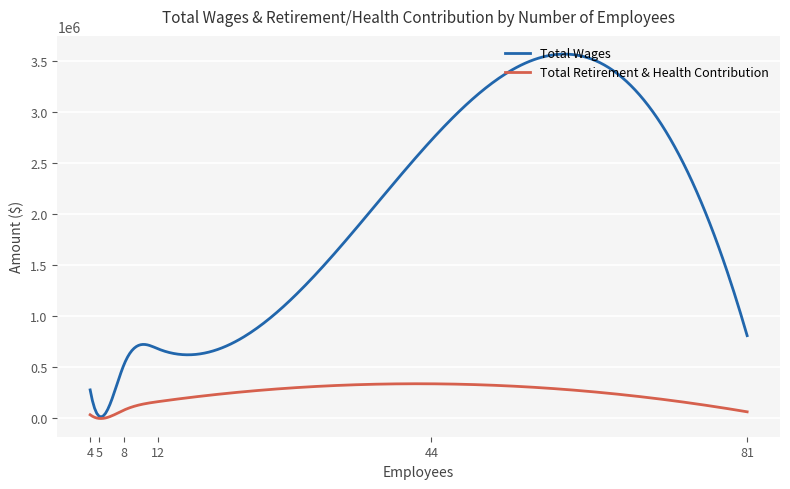

Which series has the widest spread of values?

Total Wages